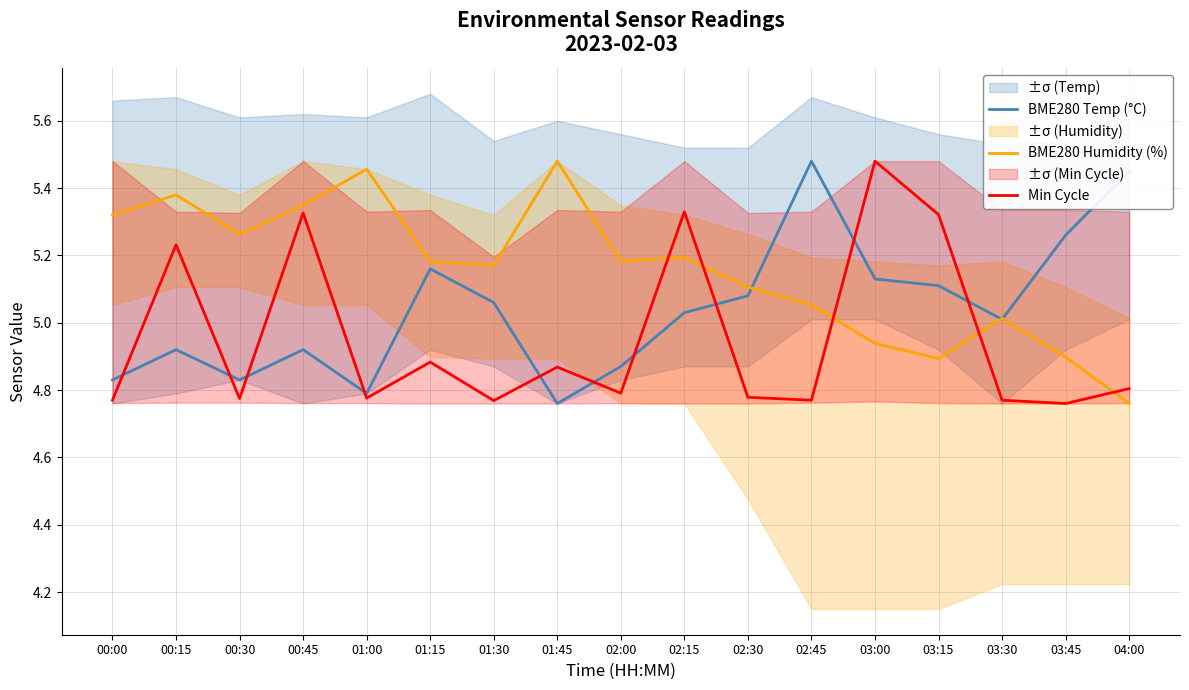

What is the total value across all series at 01:15?

15.2